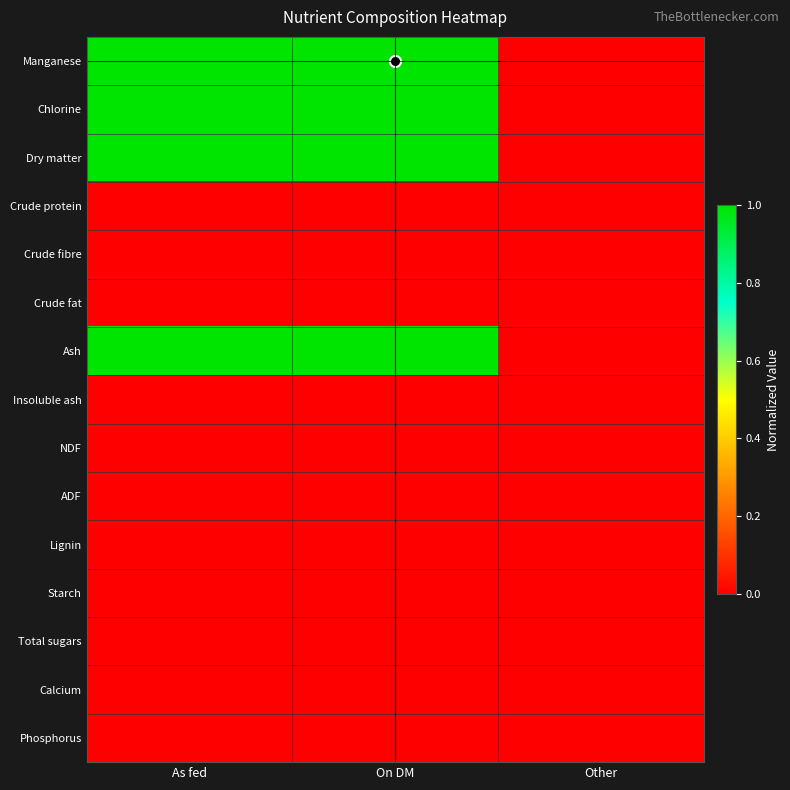

How many categories are shown in the chart?

3